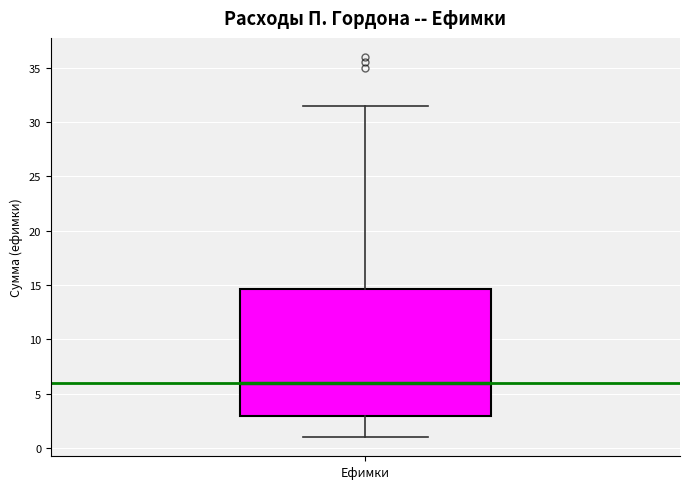

Read this box plot against the y-axis: the position of the median line, the range covered by the box, and the ends of both whiskers. The values are not printed on the chart, so give them approximately, as read against the axis.

median 6.0, box 3.0 to 14.5, whiskers 1.0 to 31.5